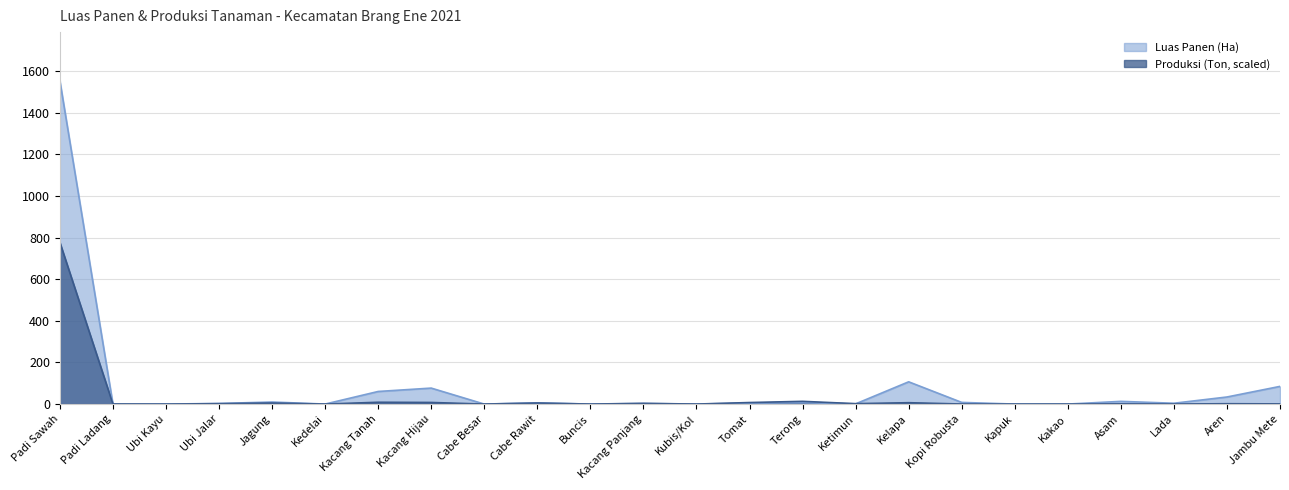

Reading left to right, what are all the values shown in this chart?

Luas Panen (Ha): 1554.6	0.0	0.0	2.9	9.8	0.0	60.5	76.8	0.0	6.0	0.0	2.6	0.0	4.8	6.8	1.0	107.0	8.0	0.0	0.0	13.0	4.0	34.0	85.0
Produksi (Ton): 777.3	0.4	0.0	1.9	5.0	0.0	8.7	7.7	0.0	5.0	0.0	3.4	0.0	7.4	13.1	2.0	6.6	0.3	0.0	0.0	0.9	0.1	1.7	0.9